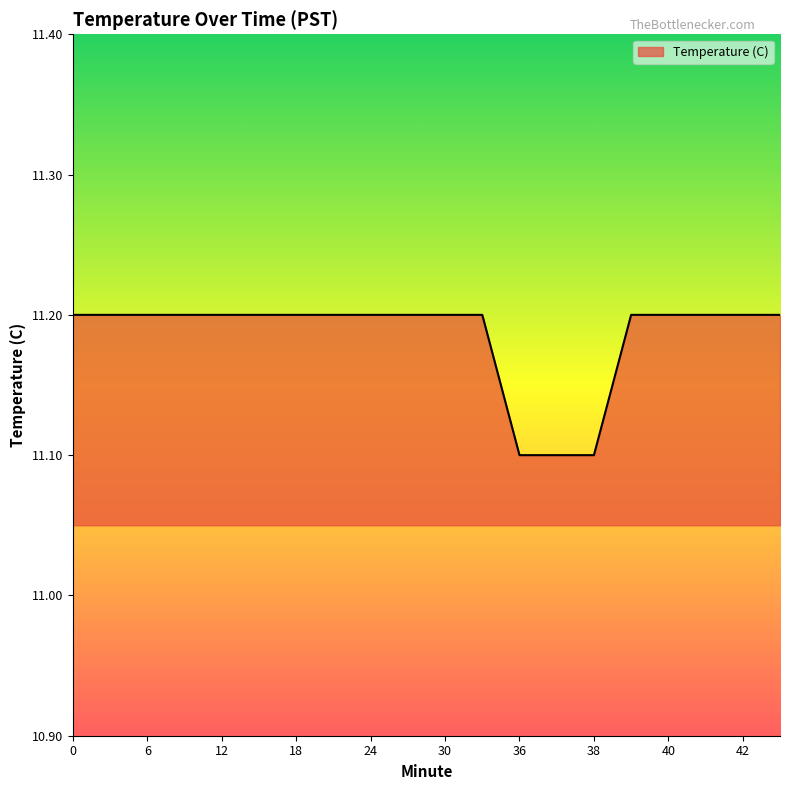

Reading left to right, extract all data points from this chart.

11.2	11.2	11.2	11.2	11.2	11.2	11.2	11.2	11.2	11.2	11.2	11.2	11.1	11.1	11.1	11.2	11.2	11.2	11.2	11.2